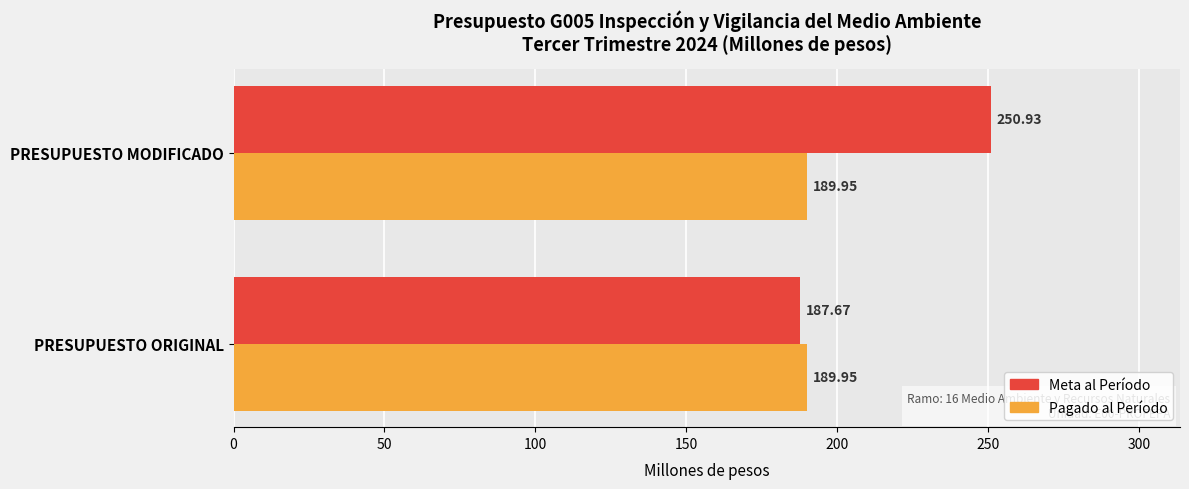

What is the sum of all Pagado al Período values?

379.9